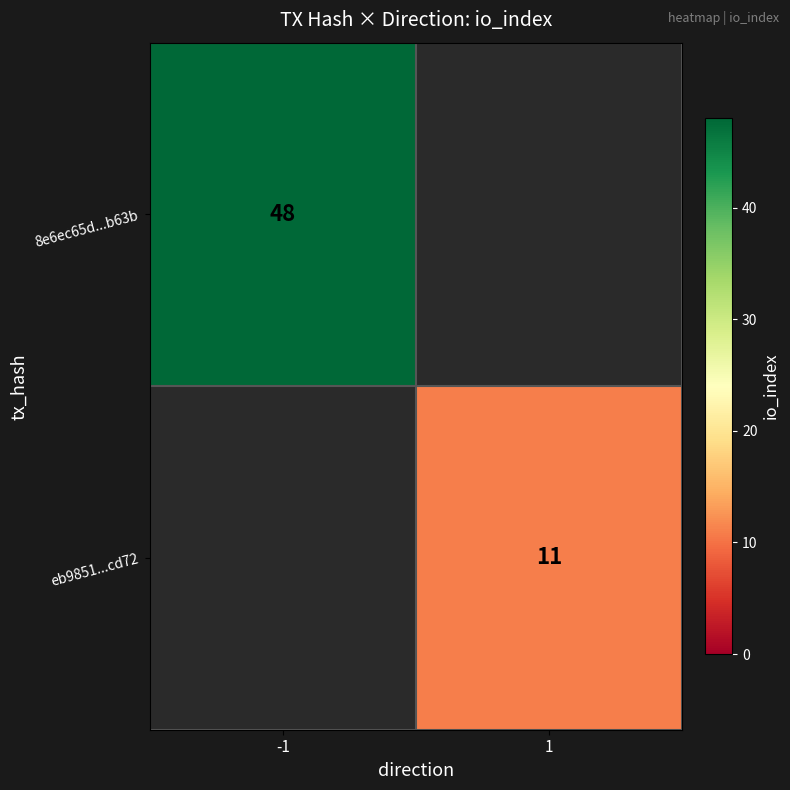

True or false: eb9851...cd72 has a value of 11 at 1.

True